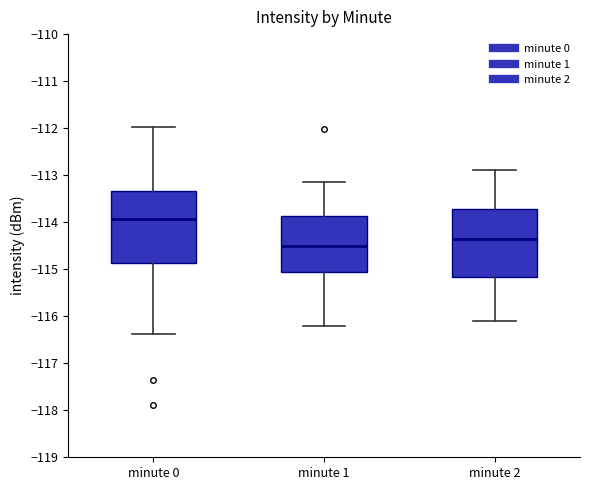

Where is the upper edge of the box for minute 2 on the y-axis? The values are not printed on the chart, so give them approximately, as read against the axis.

-113.7